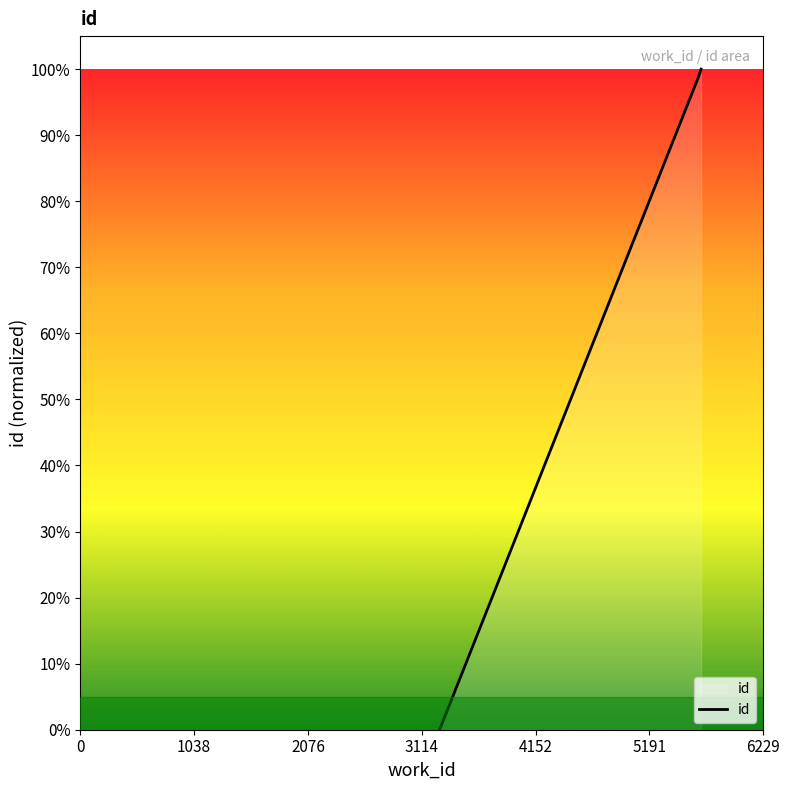

Reading left to right, extract all data points from this chart.

3278=0.0	5643=1.0	5663=1.0